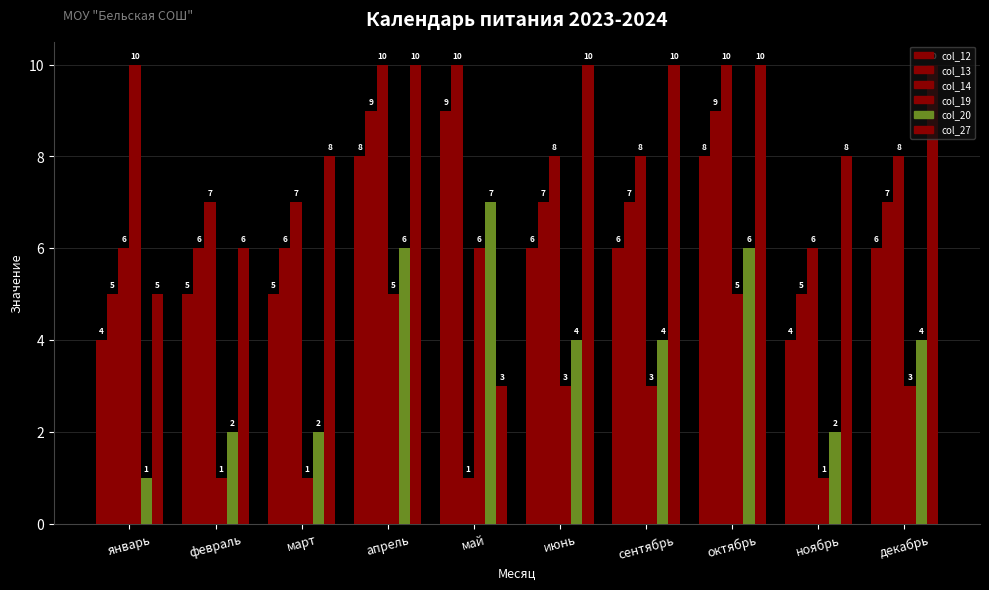

What is the difference between the highest and lowest values at сентябрь?

7